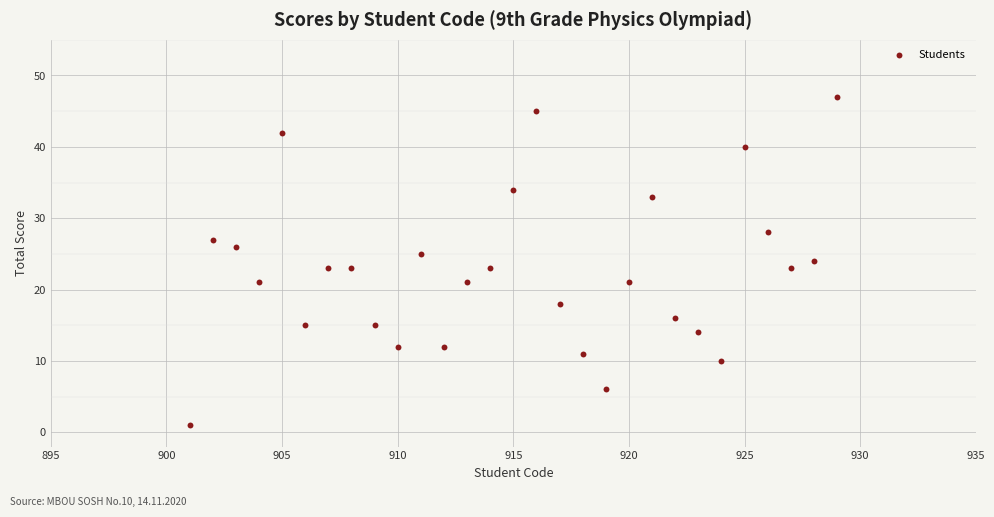

What is the range of X values (max minus min)?

28